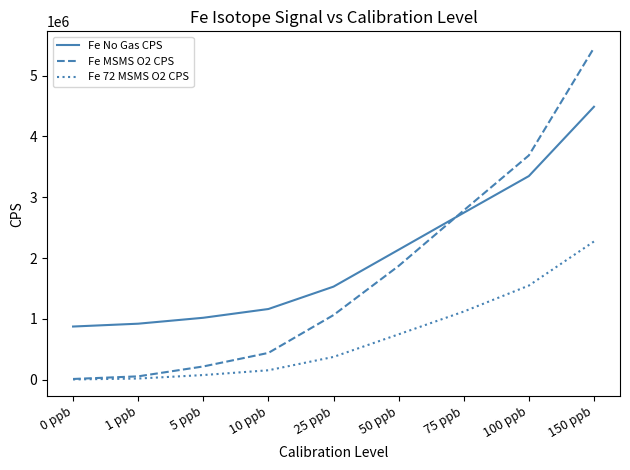

What is the smallest value displayed?

4535.7